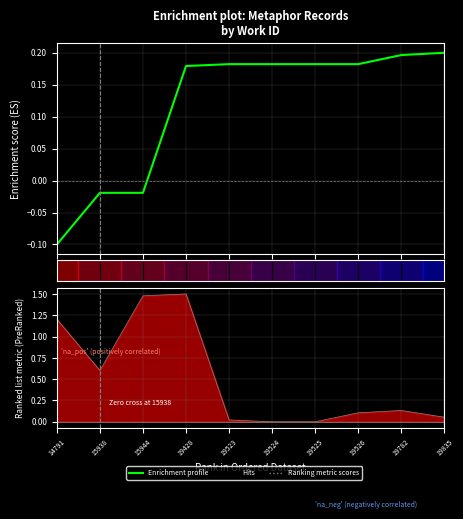

Reading left to right, what are all the values shown in this chart?

-0.1	-0.0	-0.0	0.2	0.2	0.2	0.2	0.2	0.2	0.2